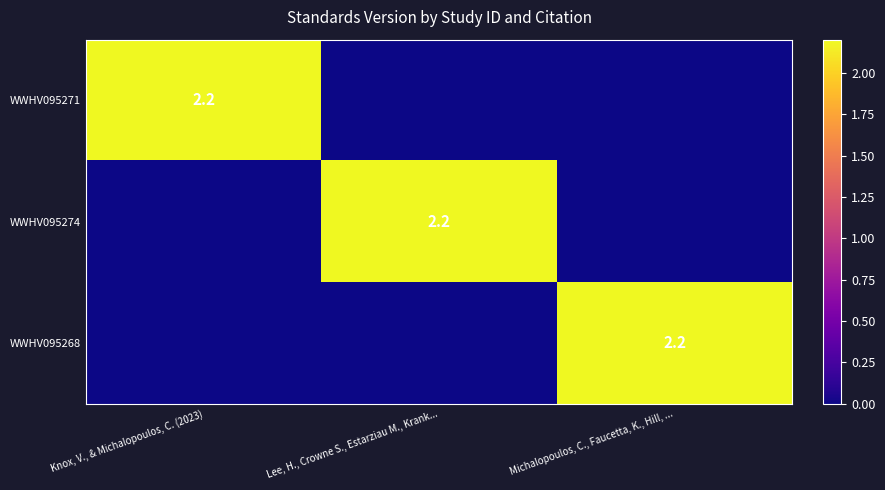

Between Knox, V., & Michalopoulos, C. (2023) and Michalopoulos, C., Faucetta, K., Hill, ..., which is larger?

Knox, V., & Michalopoulos, C. (2023)